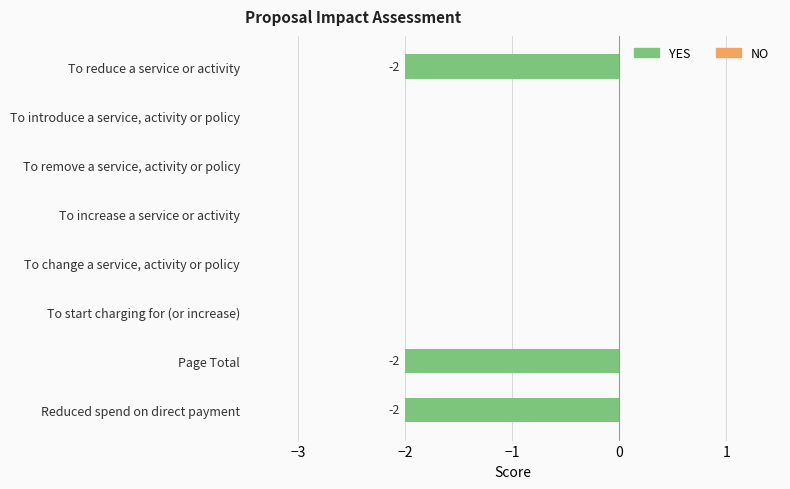

What is the change in value from To reduce a service or activity to To introduce a service, activity or policy?

+2